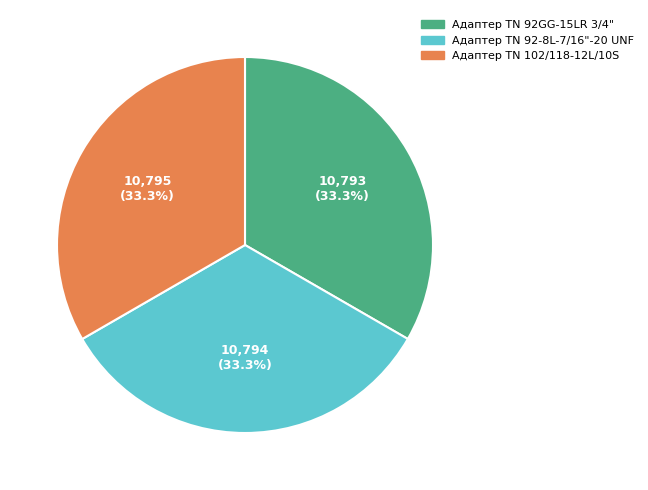

What is the ratio of the value at Адаптер ТN 102/118-12L/10S to the value at Адаптер TN 92-8L-7/16"-20 UNF?

1.0